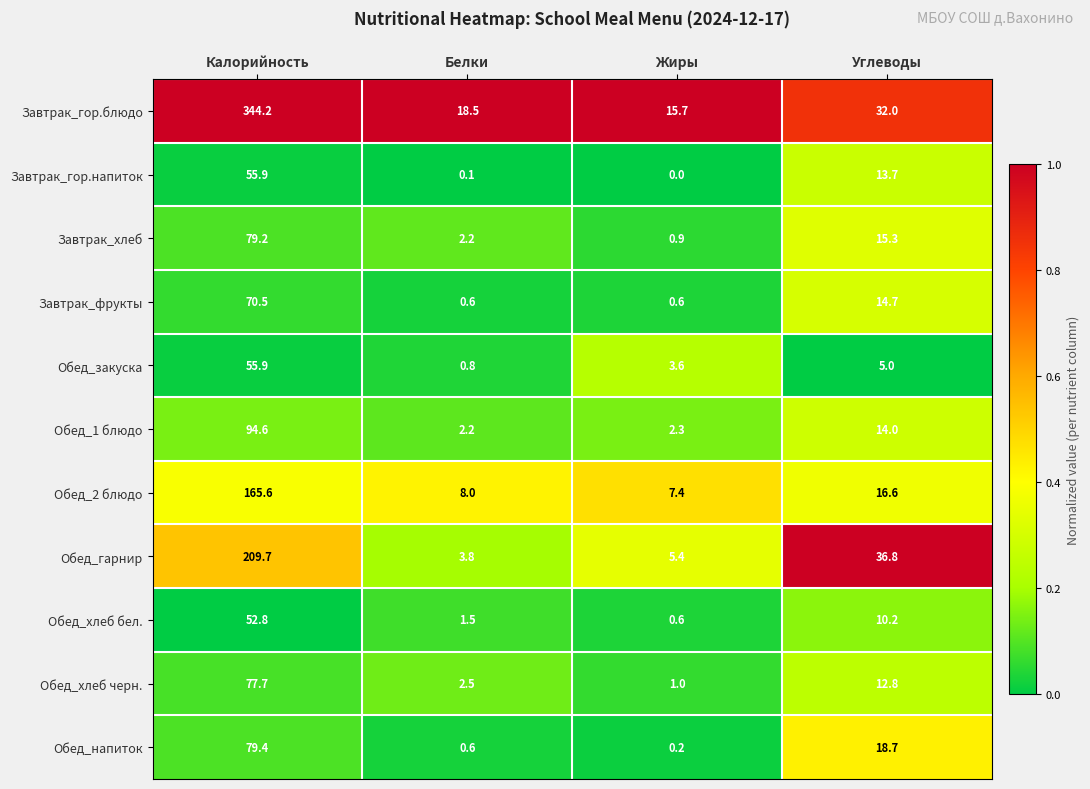

What is the total value across all series at Белки?

40.8